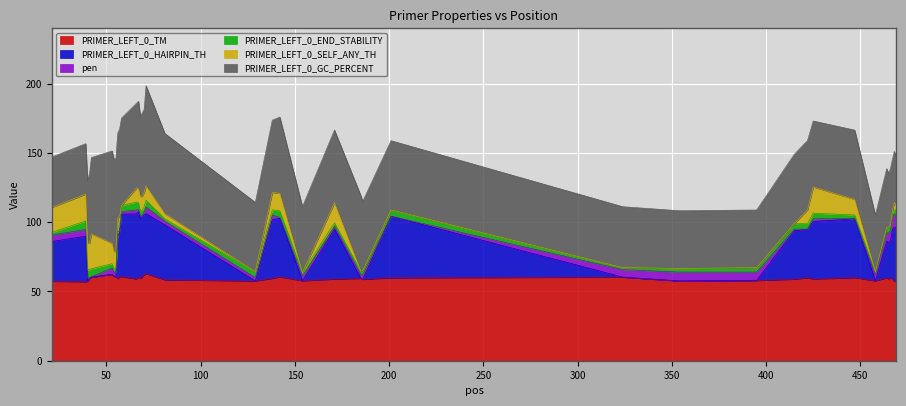

What are all the series names shown in the legend?

PRIMER_LEFT_0_TM, PRIMER_LEFT_0_HAIRPIN_TH, pen, PRIMER_LEFT_0_END_STABILITY, PRIMER_LEFT_0_SELF_ANY_TH, PRIMER_LEFT_0_GC_PERCENT